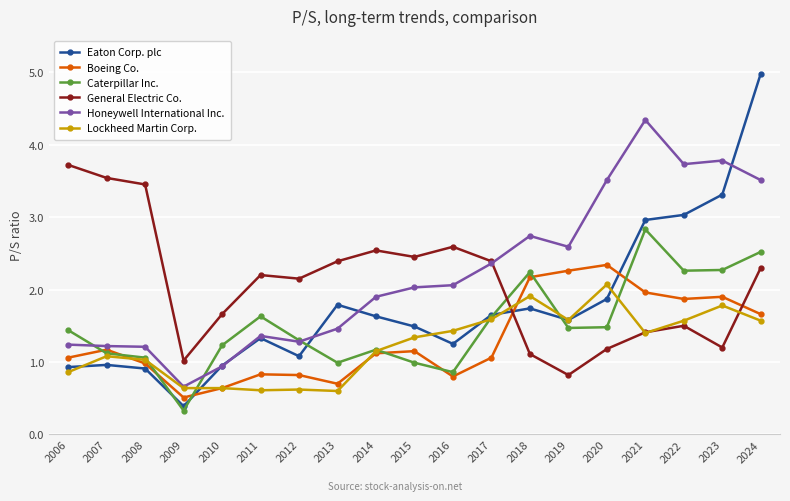

What is the difference between the highest and lowest values at 2006?

2.9